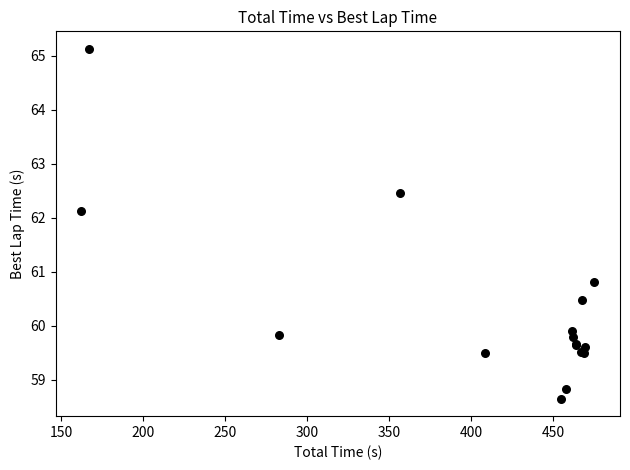

What Y value in the scatter plot is closest to 61?

60.8